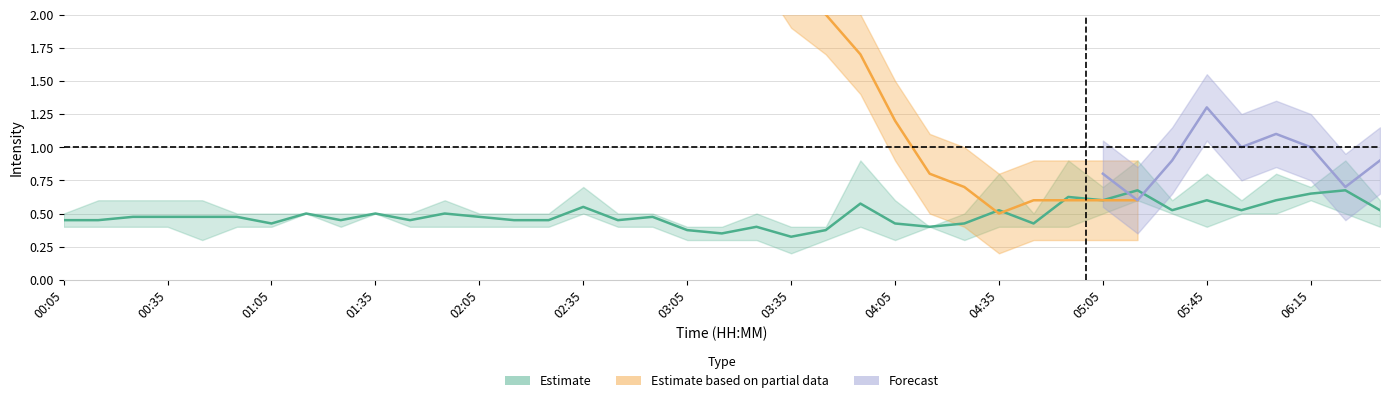

What is the maximum value shown in the chart?

2.6